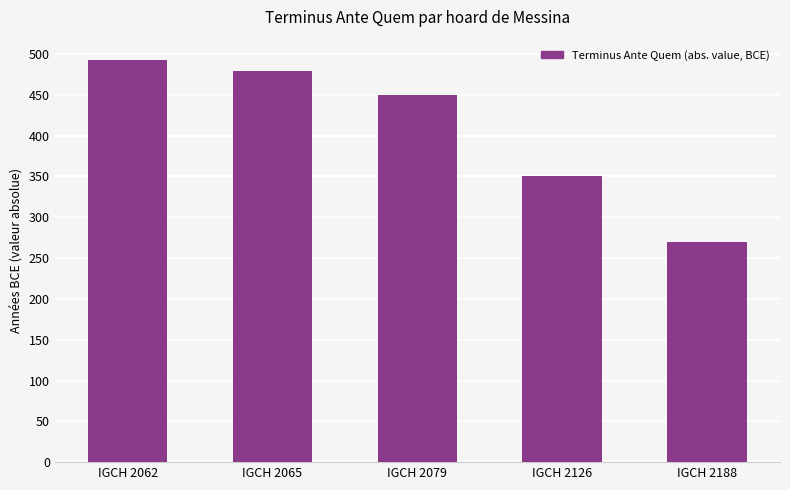

Does the chart contain any negative values?

No